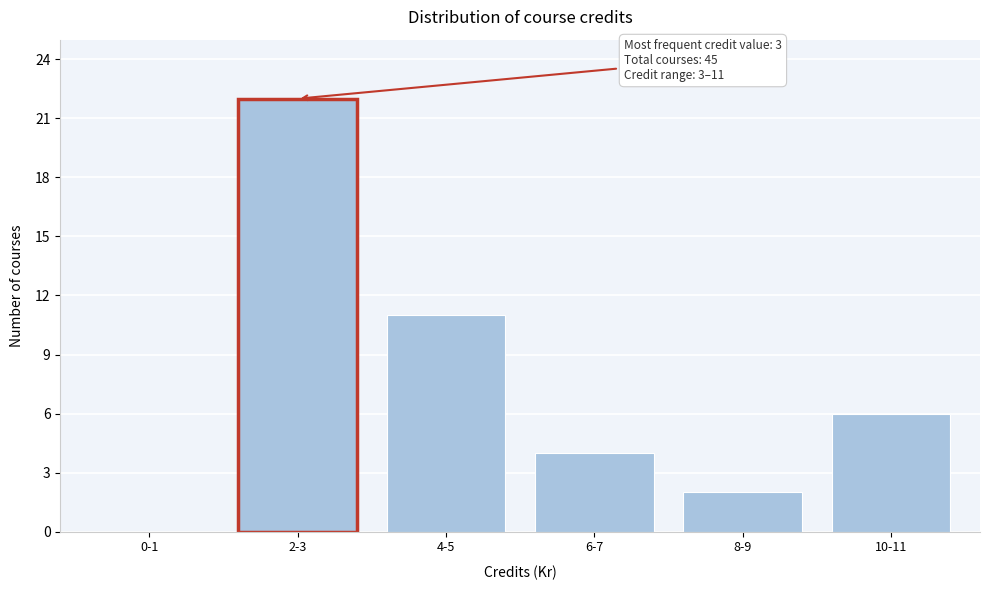

Reading left to right, transcribe all the data shown in this chart.

0-1=0	2-3=22	4-5=11	6-7=4	8-9=2	10-11=6